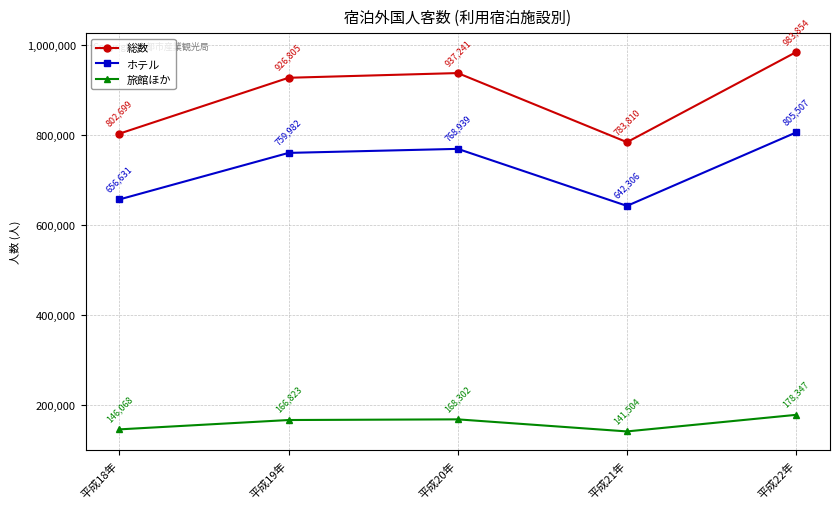

True or false: ホテル and 総数 cross at least once.

False